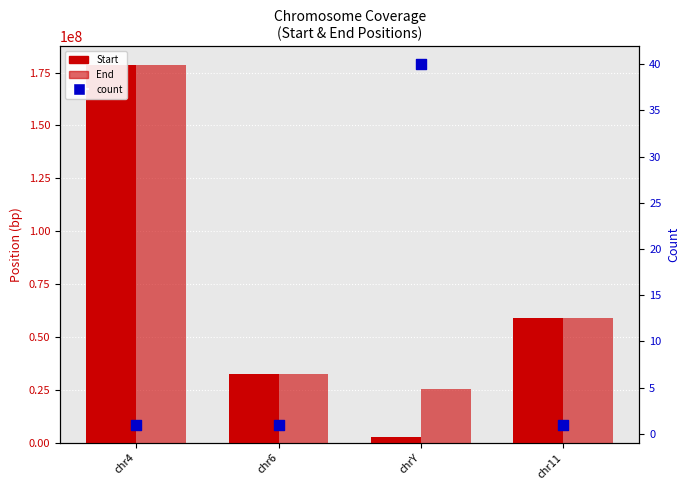

Which series has the largest Y range (max minus min)?

Start